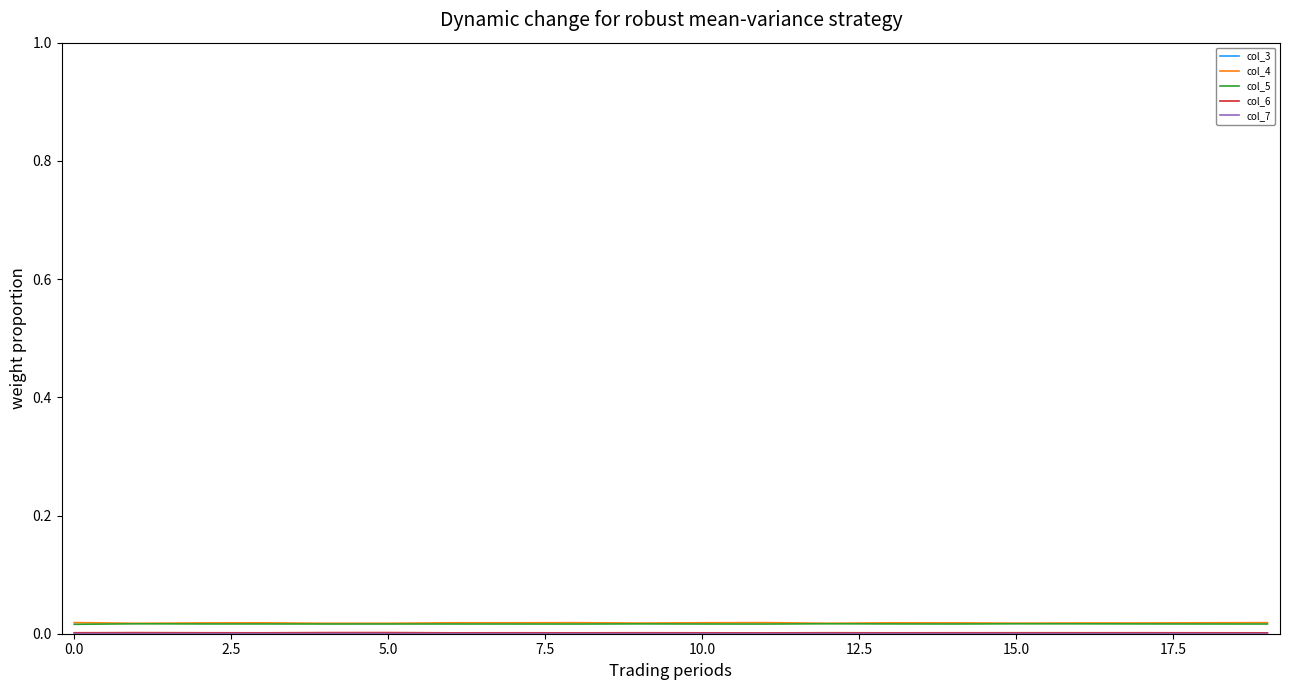

True or false: col_5 and col_3 cross at least once.

False